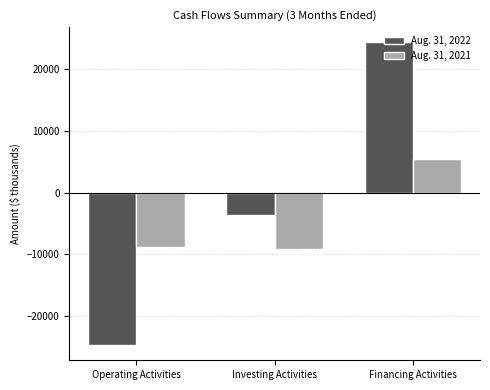

What is the sum of the Aug. 31, 2021 values at Operating Activities and Financing Activities?

-3458